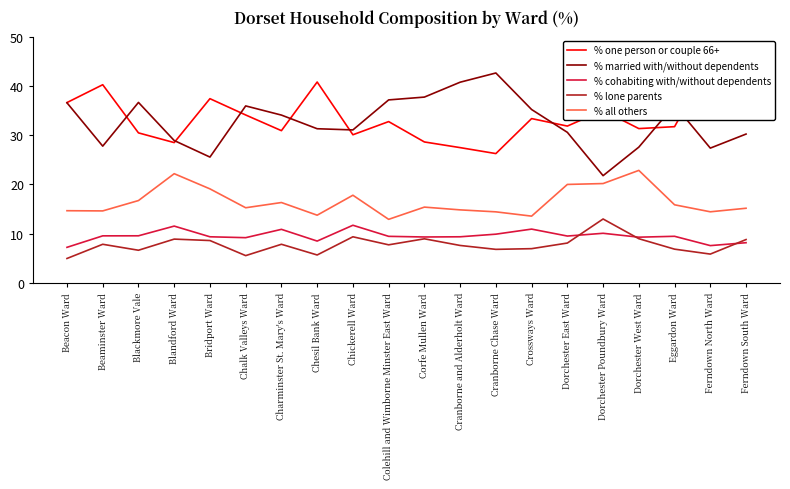

Is this an area chart (filled region under the line)?

No